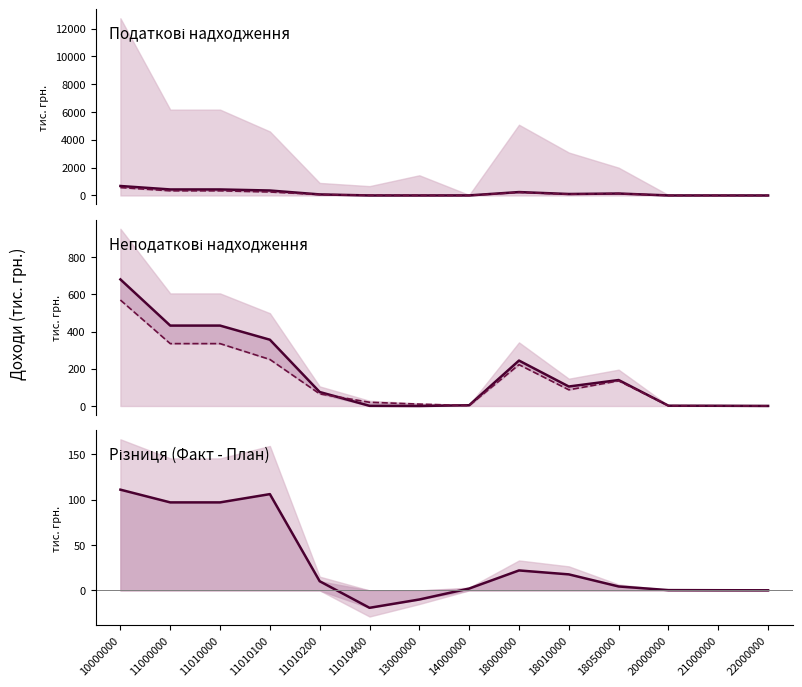

True or false: +/- (Факт-План) and Факт cross at least once.

False